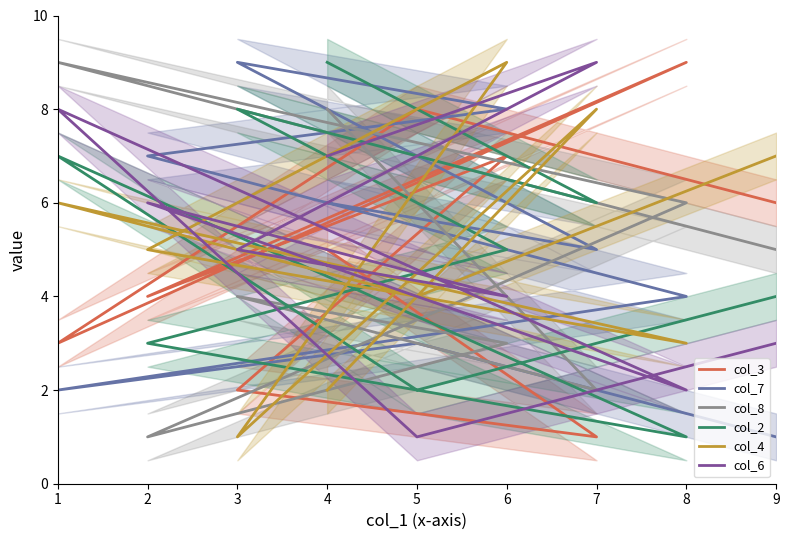

At 3, list the series in order from smallest to largest.

col_4, col_3, col_8, col_6, col_2, col_7